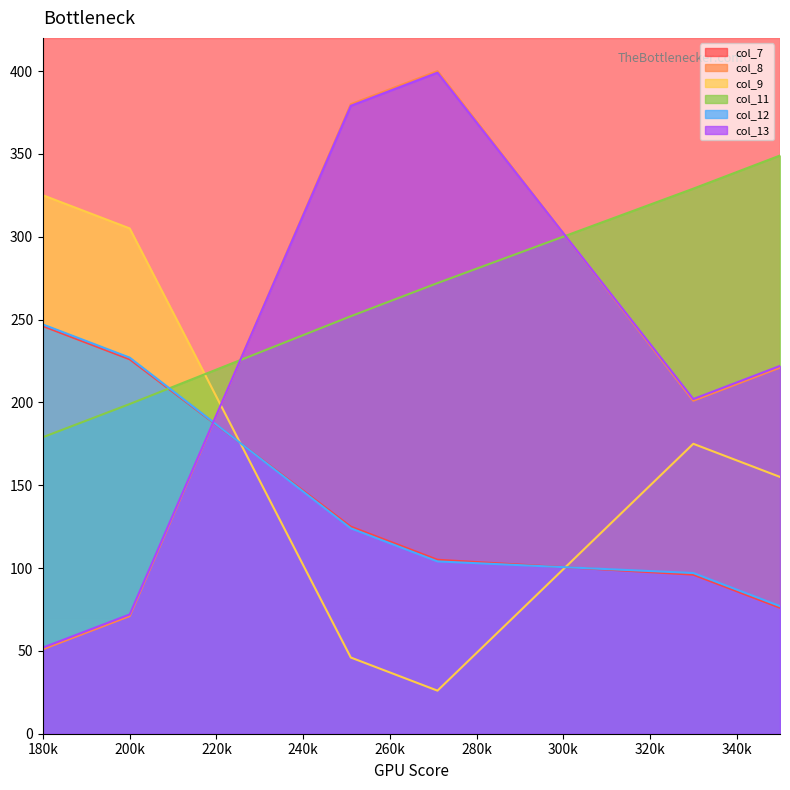

In col_8, how many points are higher than both neighbors (excluding endpoints)?

1